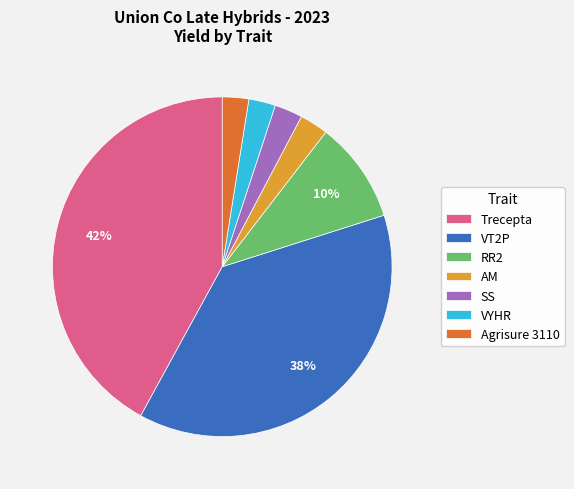

Is there any slice that represents more than half of the pie?

No